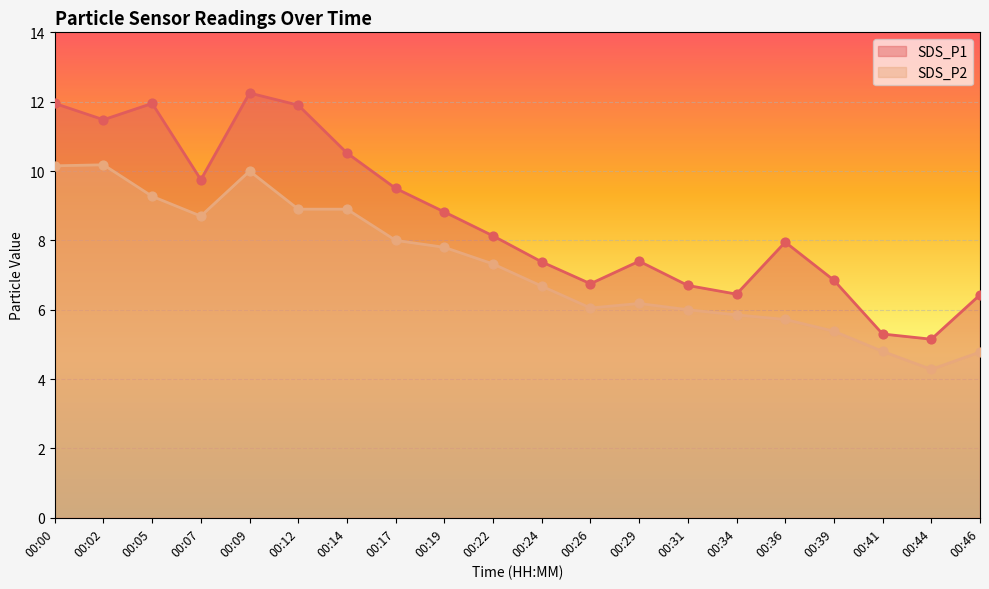

Which series reaches the minimum Y coordinate?

SDS_P2